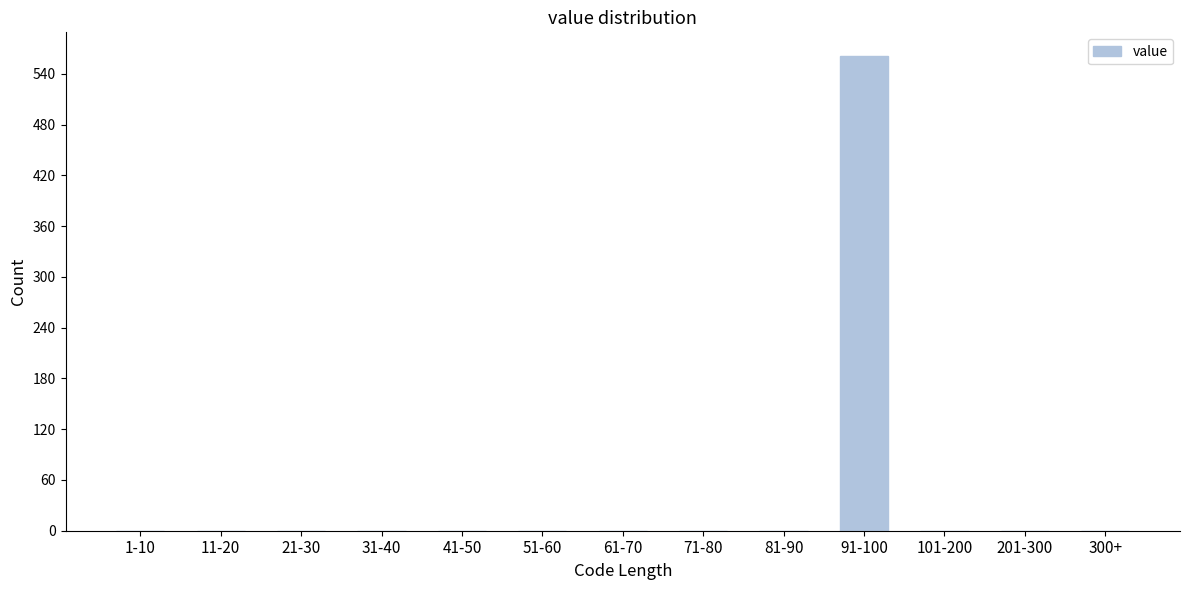

Reading left to right, transcribe all the data shown in this chart.

1-10=0	11-20=0	21-30=0	31-40=0	41-50=0	51-60=0	61-70=0	71-80=0	81-90=0	91-100=561	101-200=0	201-300=0	300+=0